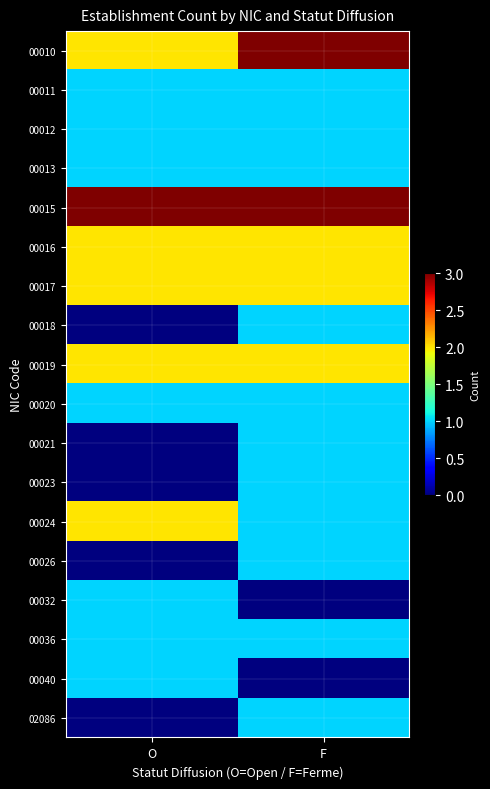

Reading left to right, what are all the values shown in this chart?

00010: O=2	F=3
00011: O=1	F=1
00012: O=1	F=1
00013: O=1	F=1
00015: O=3	F=3
00016: O=2	F=2
00017: O=2	F=2
00018: O=0	F=1
00019: O=2	F=2
00020: O=1	F=1
00021: O=0	F=1
00023: O=0	F=1
00024: O=2	F=1
00026: O=0	F=1
00032: O=1	F=0
00036: O=1	F=1
00040: O=1	F=0
02086: O=0	F=1